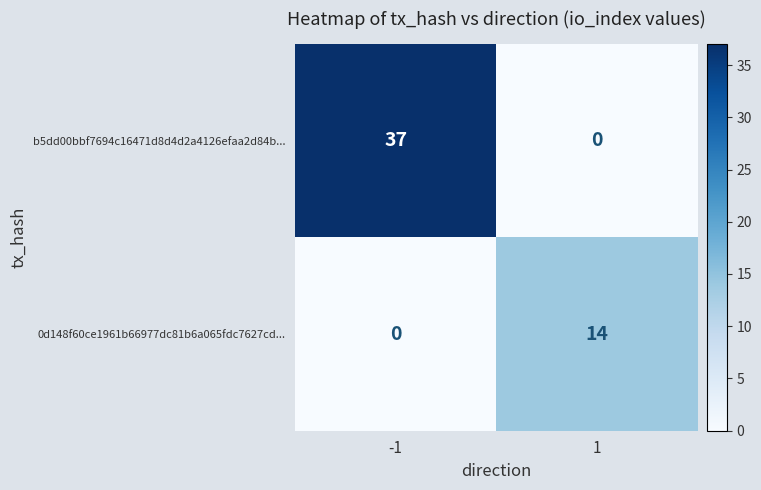

Reading right to left, extract all data points from this chart.

b5dd00bbf7694c16471d8d4d2a4126efaa2d84b...: 0	37
0d148f60ce1961b66977dc81b6a065fdc7627cd...: 14	0